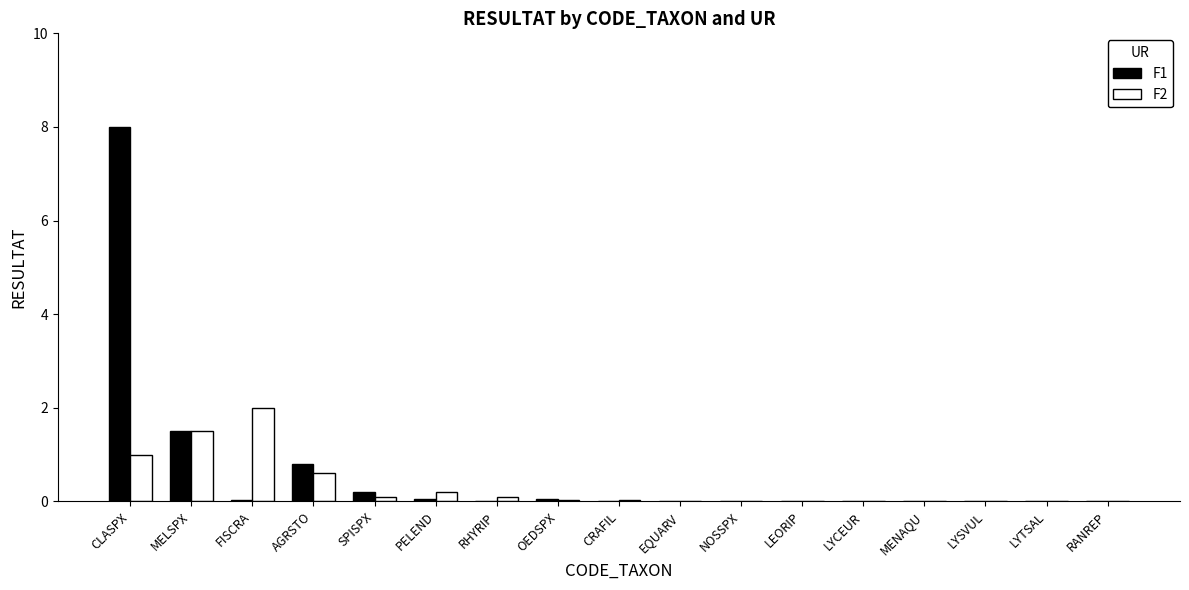

How many groups of bars are there?

17